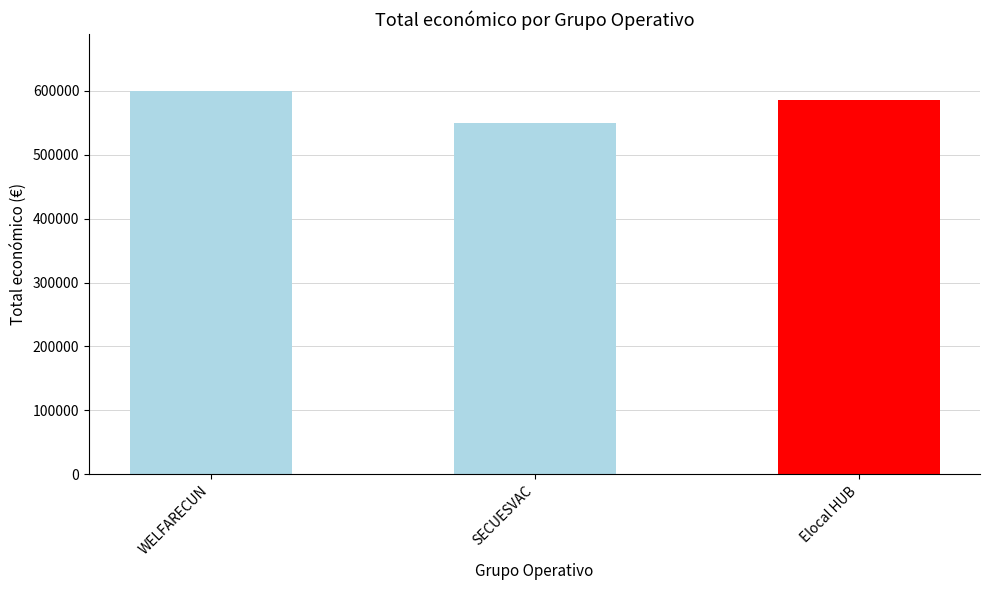

At which category does the chart reach its minimum across all series?

SECUESVAC